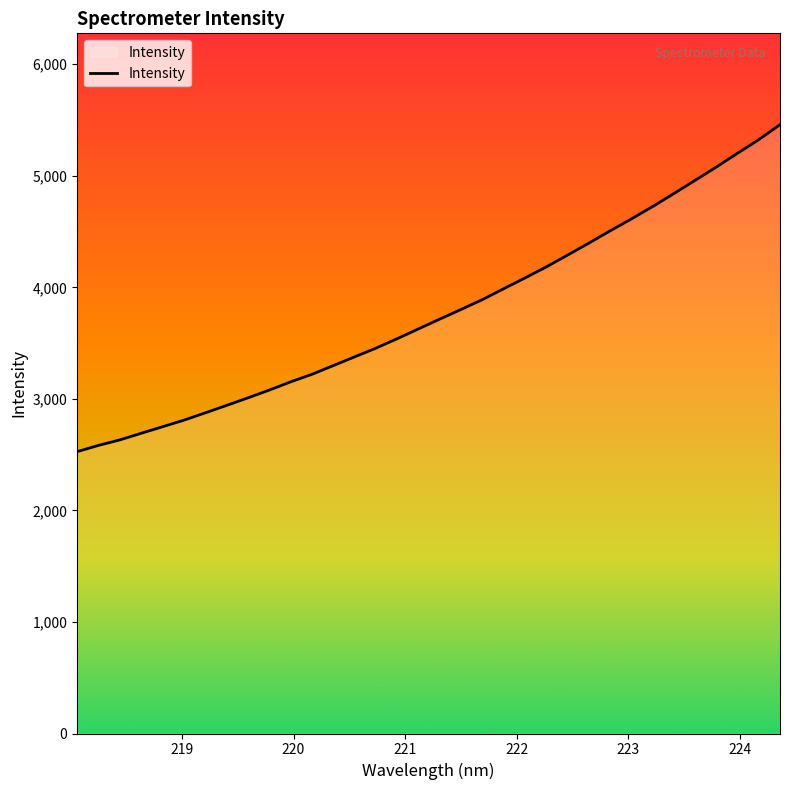

What is the difference between the maximum and minimum values?

2931.7